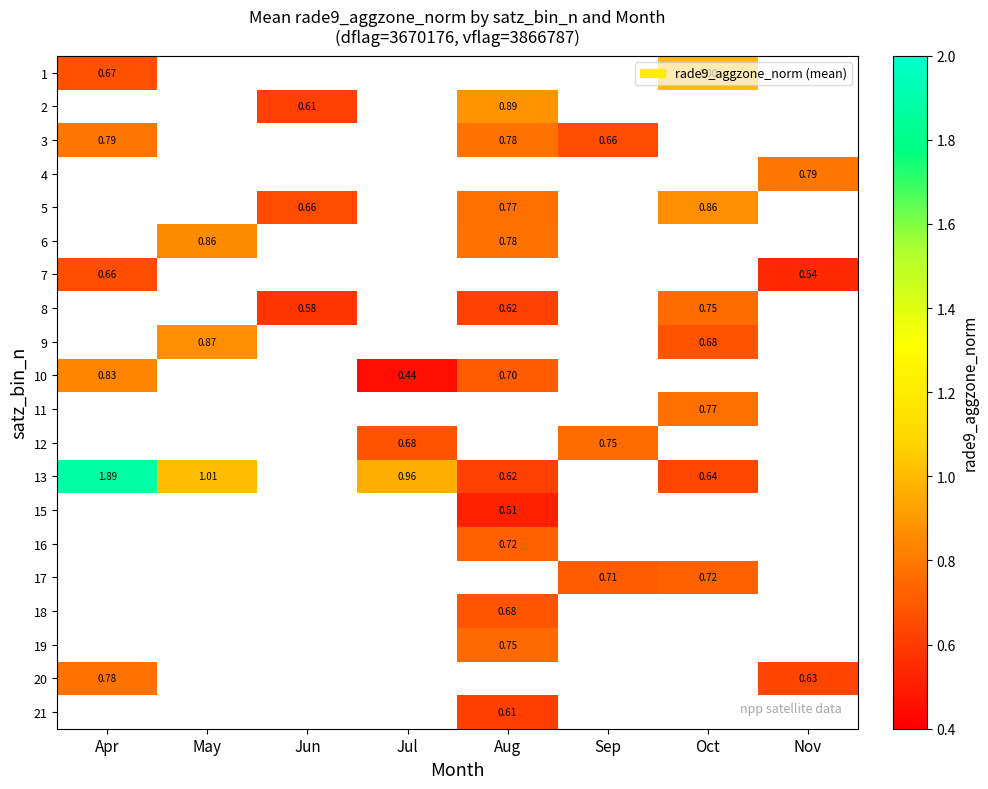

Which series has the largest range (max minus min)?

13